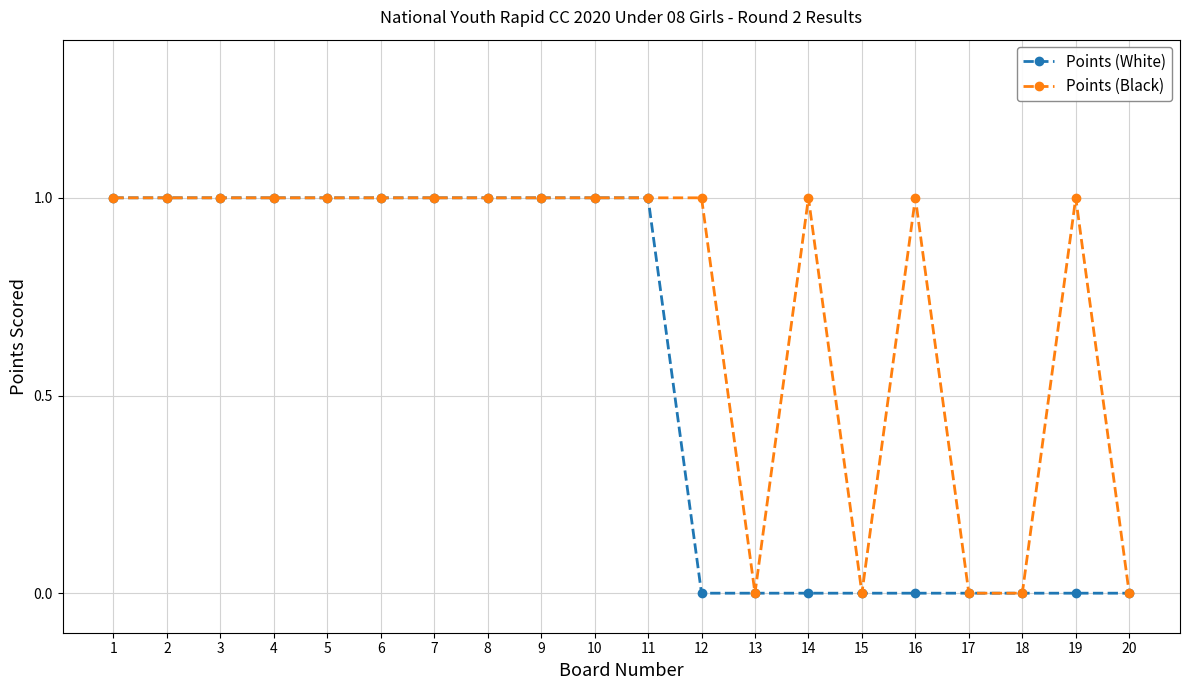

Is this an area chart (filled region under the line)?

No